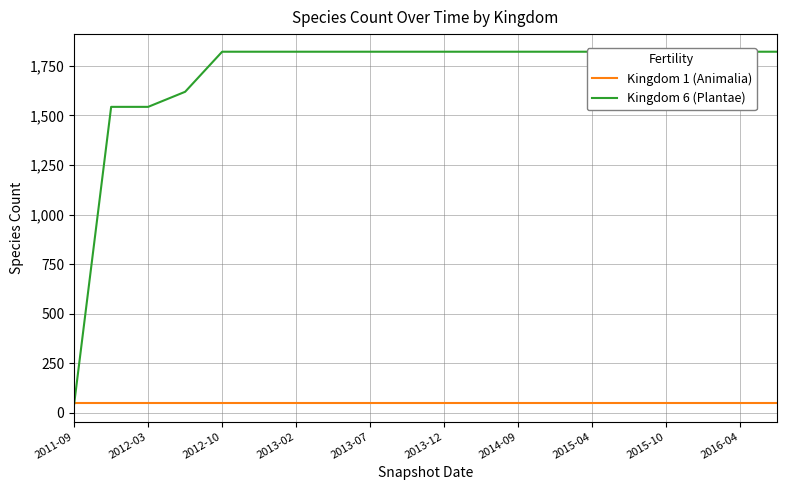

What is the sum of all Kingdom 1 (Animalia) values?

1000